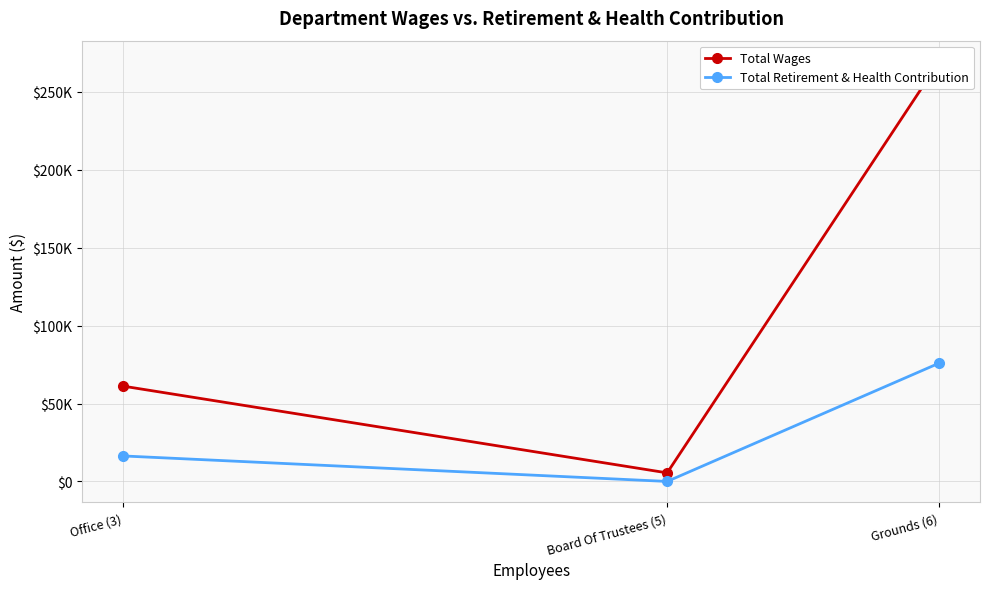

At Board Of Trustees (5), list the series in order from smallest to largest.

Total Retirement & Health Contribution, Total Wages